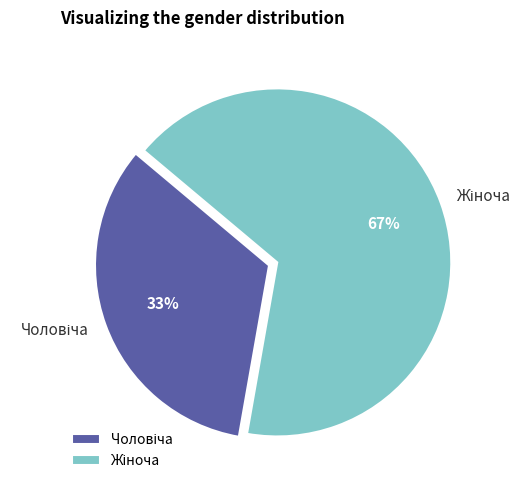

To the nearest percent, what is the average slice percentage?

50%